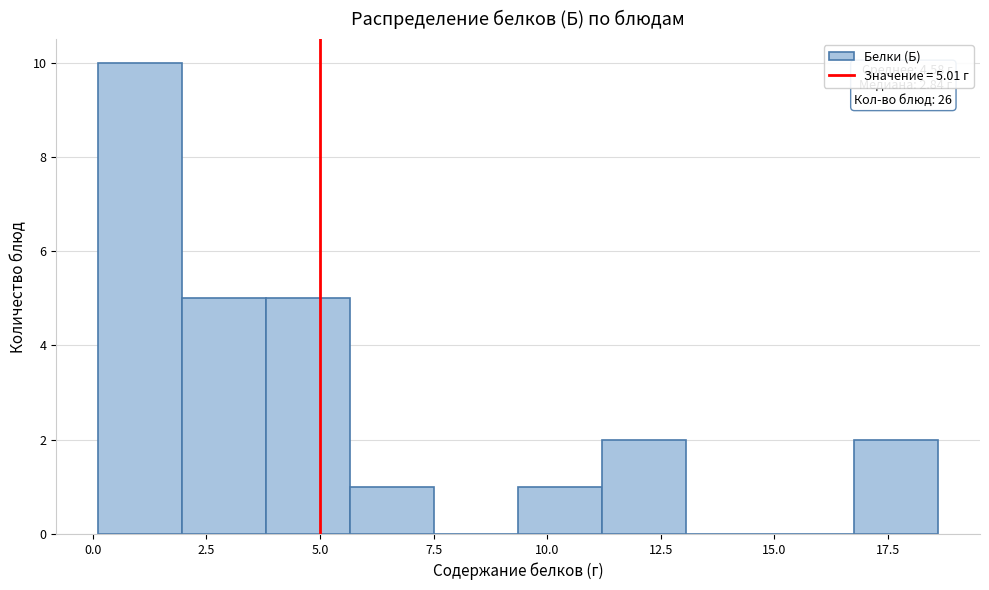

Read against the x-axis, roughly where is the centre of the tallest bar?

1.0